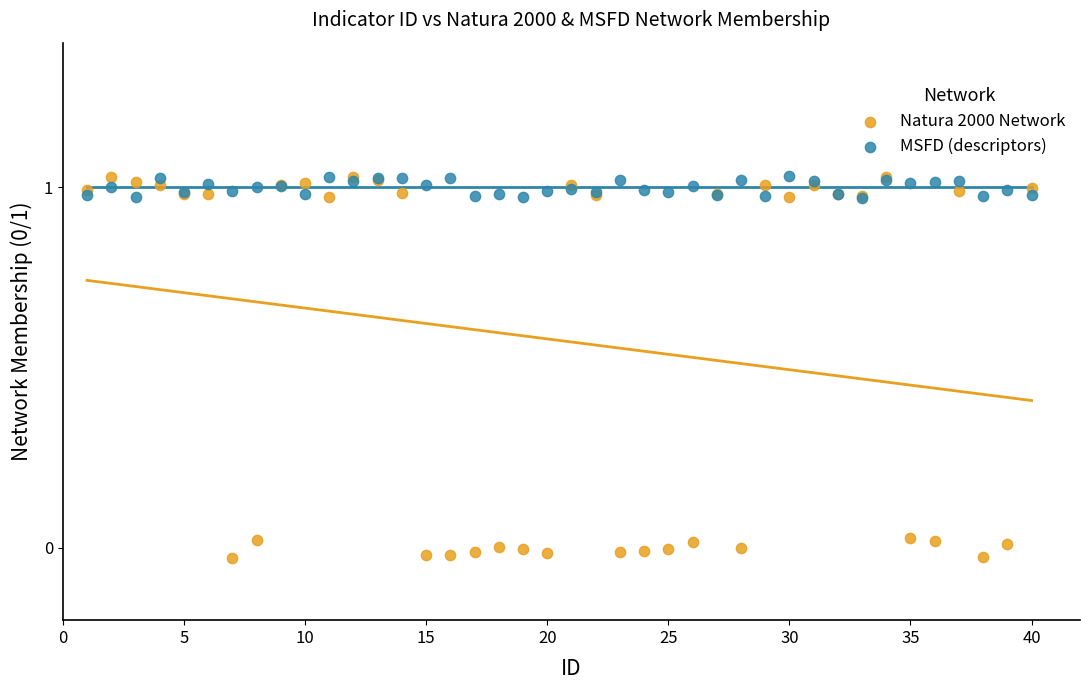

Which series contains the lowest Y value?

Natura 2000 Network